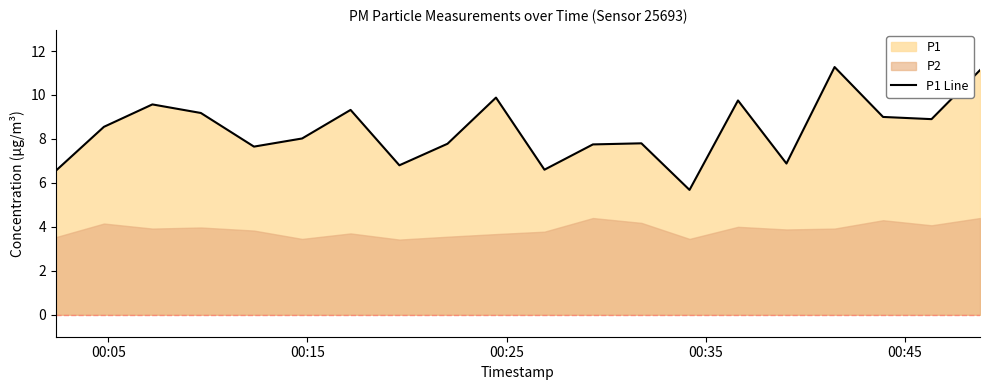

What is the difference between the maximum and second lowest values?

4.7